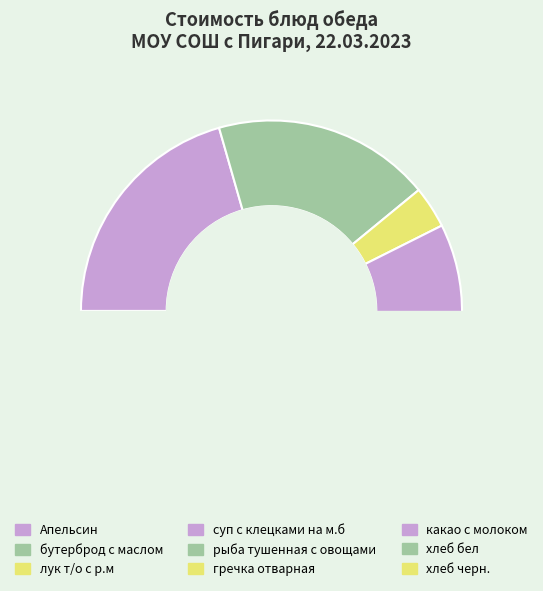

To the nearest percent, what is the average slice percentage?

11%